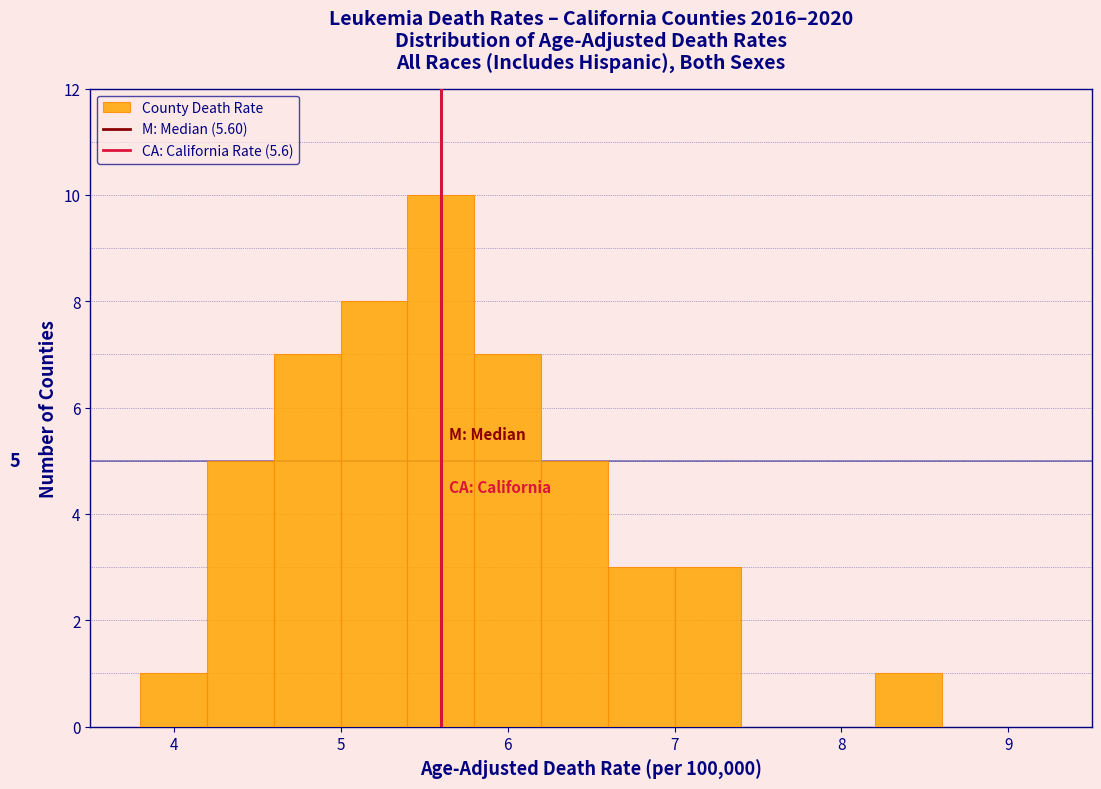

Which range on the x-axis has the tallest bar?

5.4 to 5.8